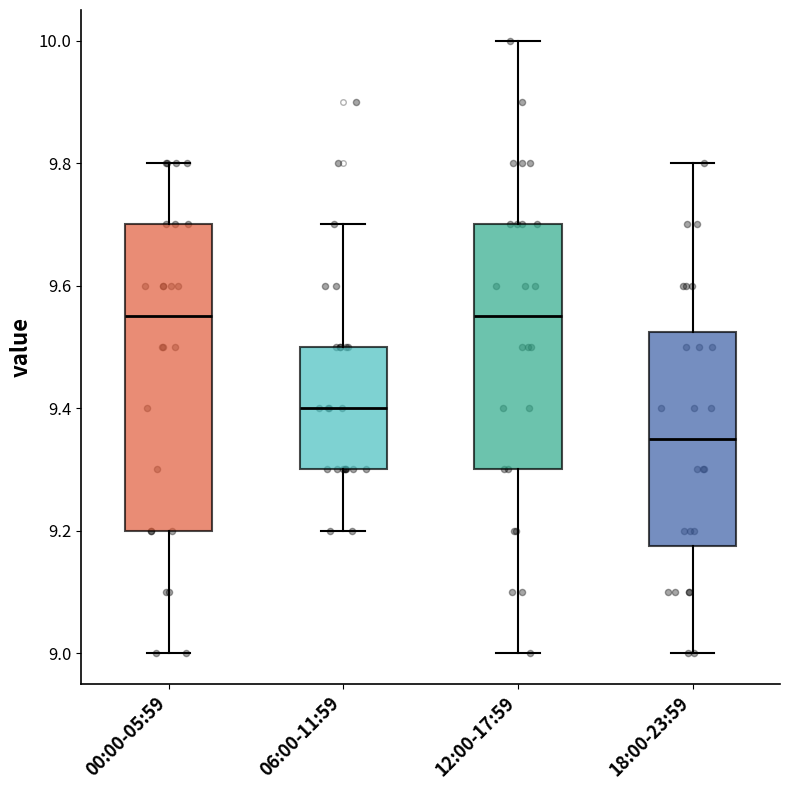

Reading left to right, transcribe this box plot: for each box, give where its median line is, the range the box spans, and where its two whiskers end, as read against the y-axis. The values are not printed on the chart, so give them approximately, as read against the axis.

00:00-05:59: median 9.56, box 9.20 to 9.70, whiskers 9.00 to 9.80
06:00-11:59: median 9.40, box 9.30 to 9.50, whiskers 9.20 to 9.70
12:00-17:59: median 9.56, box 9.30 to 9.70, whiskers 9.00 to 10.00
18:00-23:59: median 9.36, box 9.18 to 9.52, whiskers 9.00 to 9.80